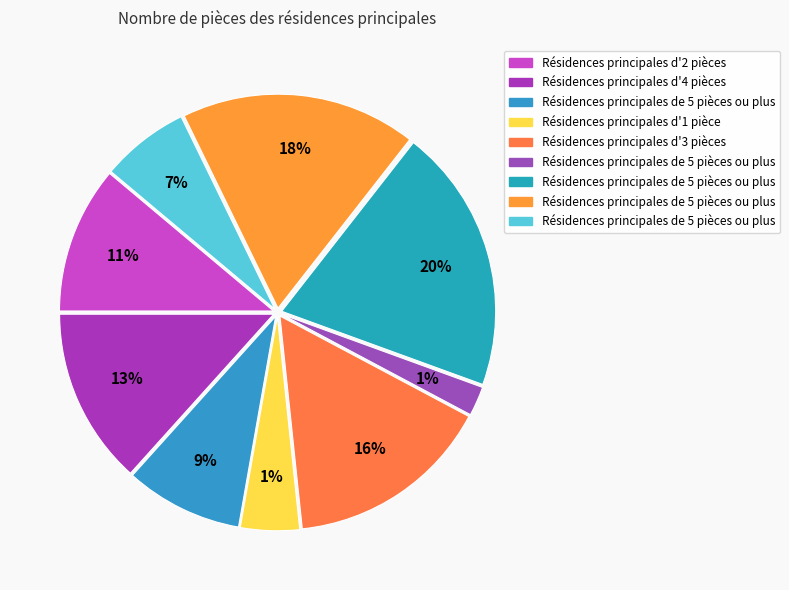

Is it true that 8 is 9% of the pie?

True